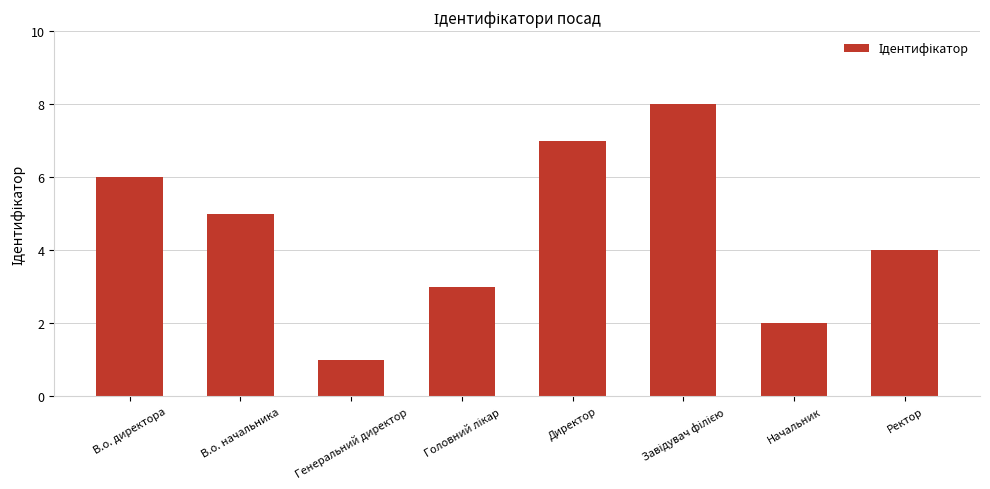

What is the change in value from Начальник to Ректор?

+2